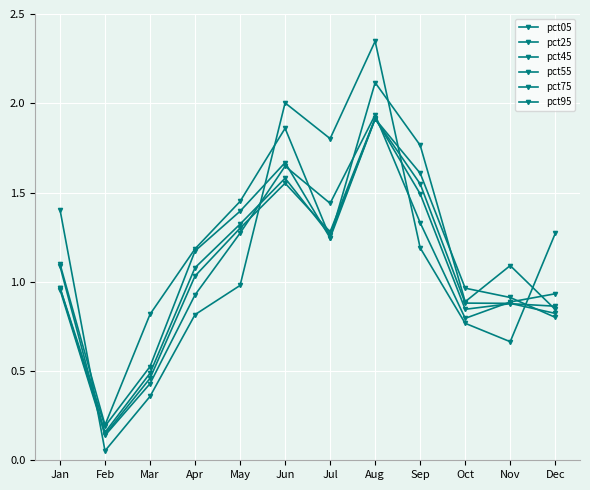

What is the sum of all pct25 values?

12.8